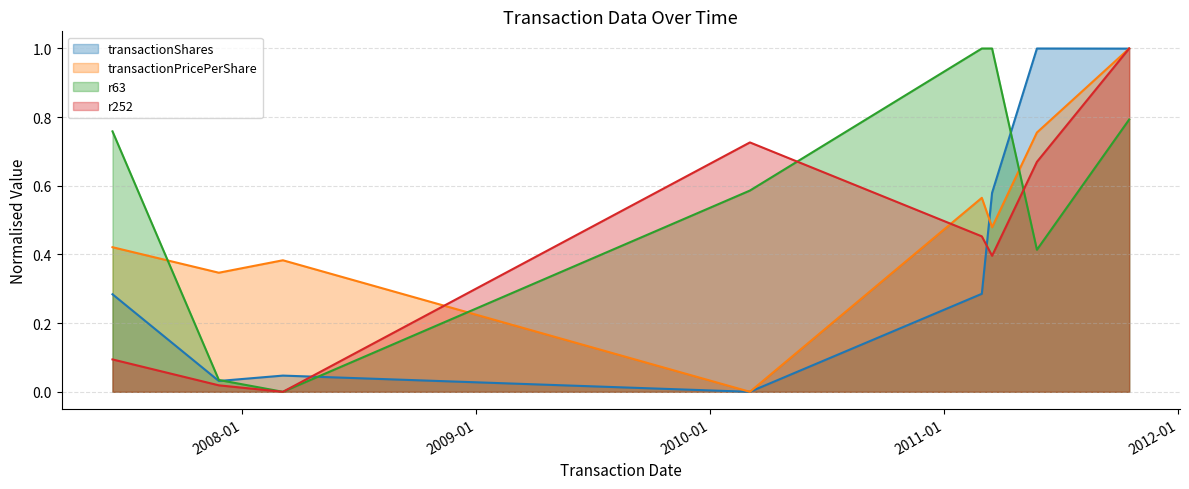

Which series has the largest range (max minus min)?

transactionShares